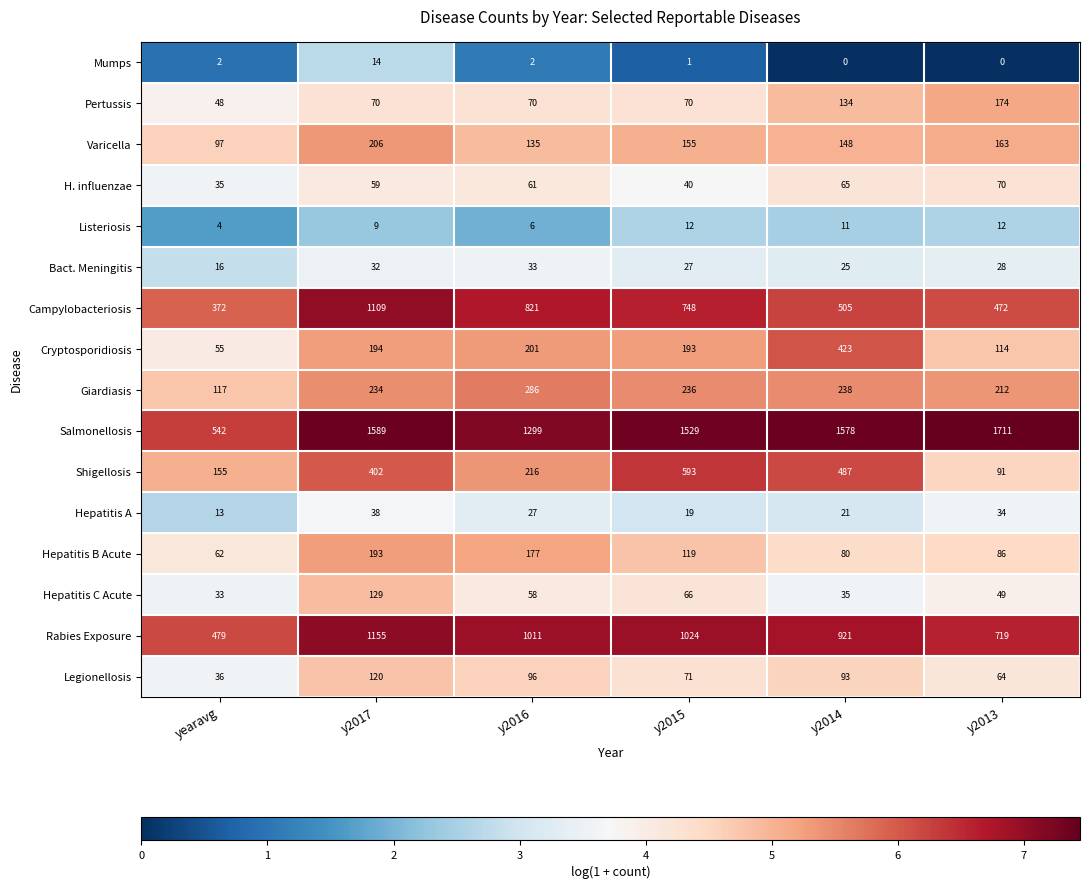

Which series changed the most between y2014 and y2013?

Shigellosis